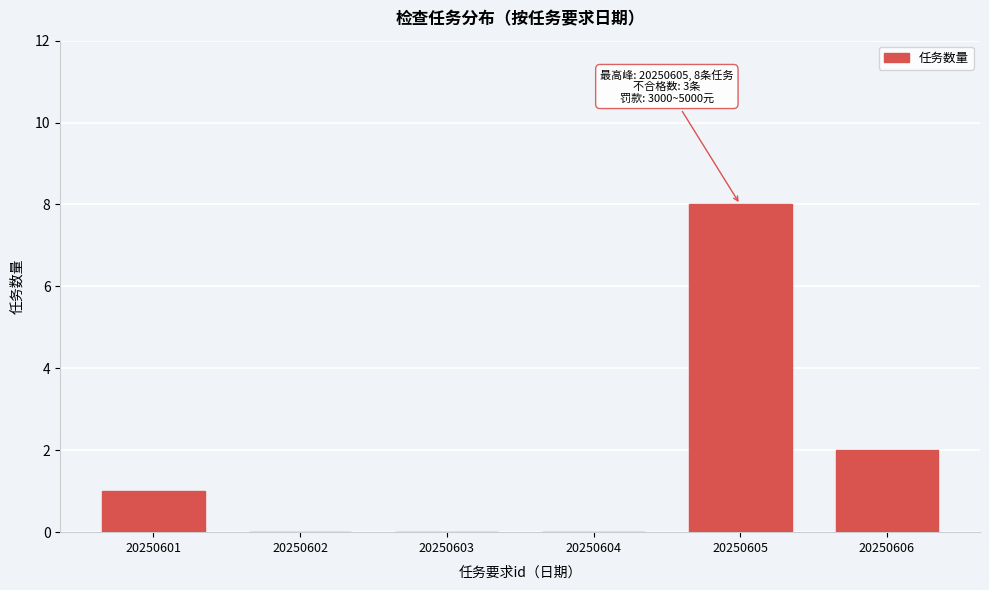

Reading left to right, what are all the values shown in this chart?

20250601=1	20250602=0	20250603=0	20250604=0	20250605=8	20250606=2